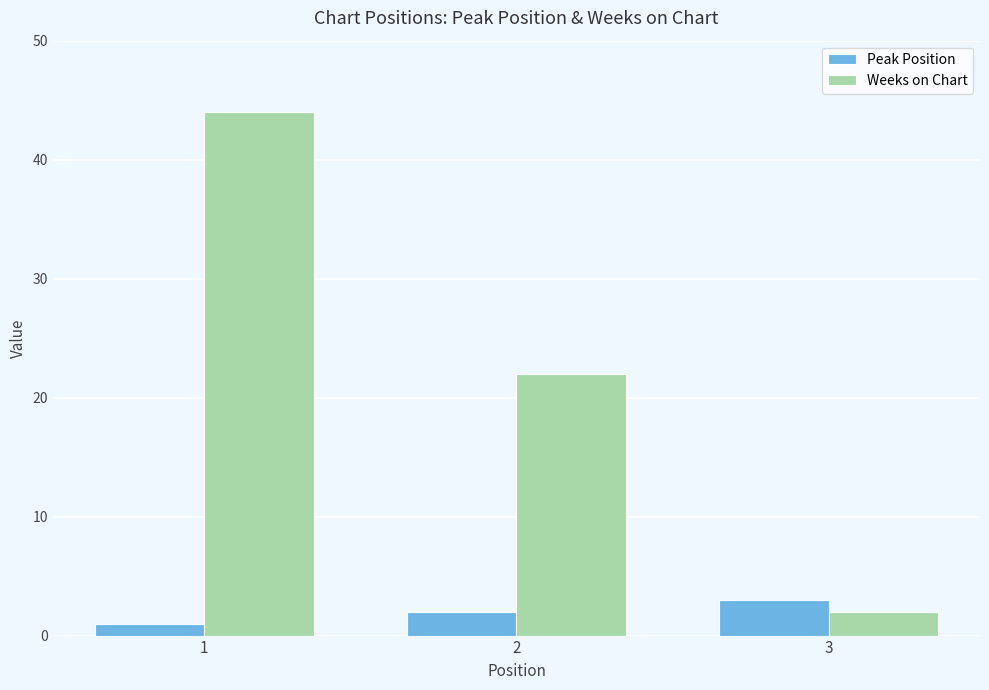

At which category is the sum across all series the highest?

1